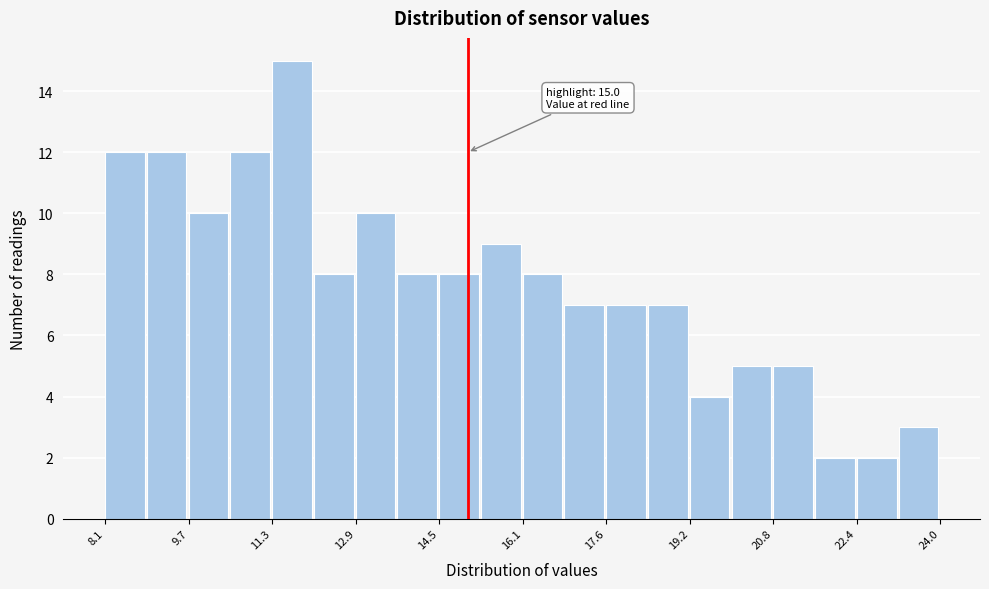

Around what value on the x-axis is the tallest bar? Give the approximate position of its centre, as read against the axis.

11.6